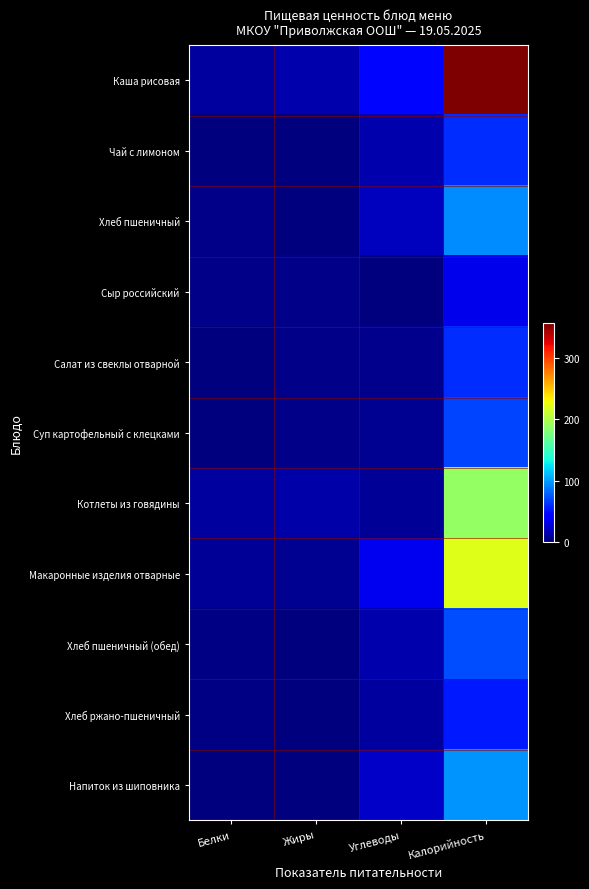

Between Углеводы and Калорийность, which is larger?

Калорийность